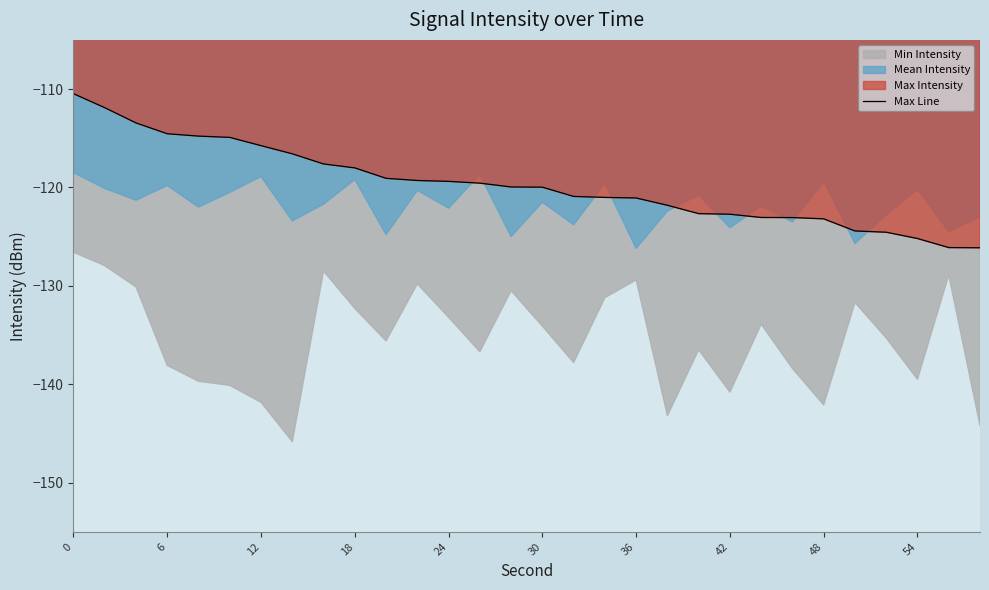

The value of Max Line at 24 is -119.4. True or false?

True